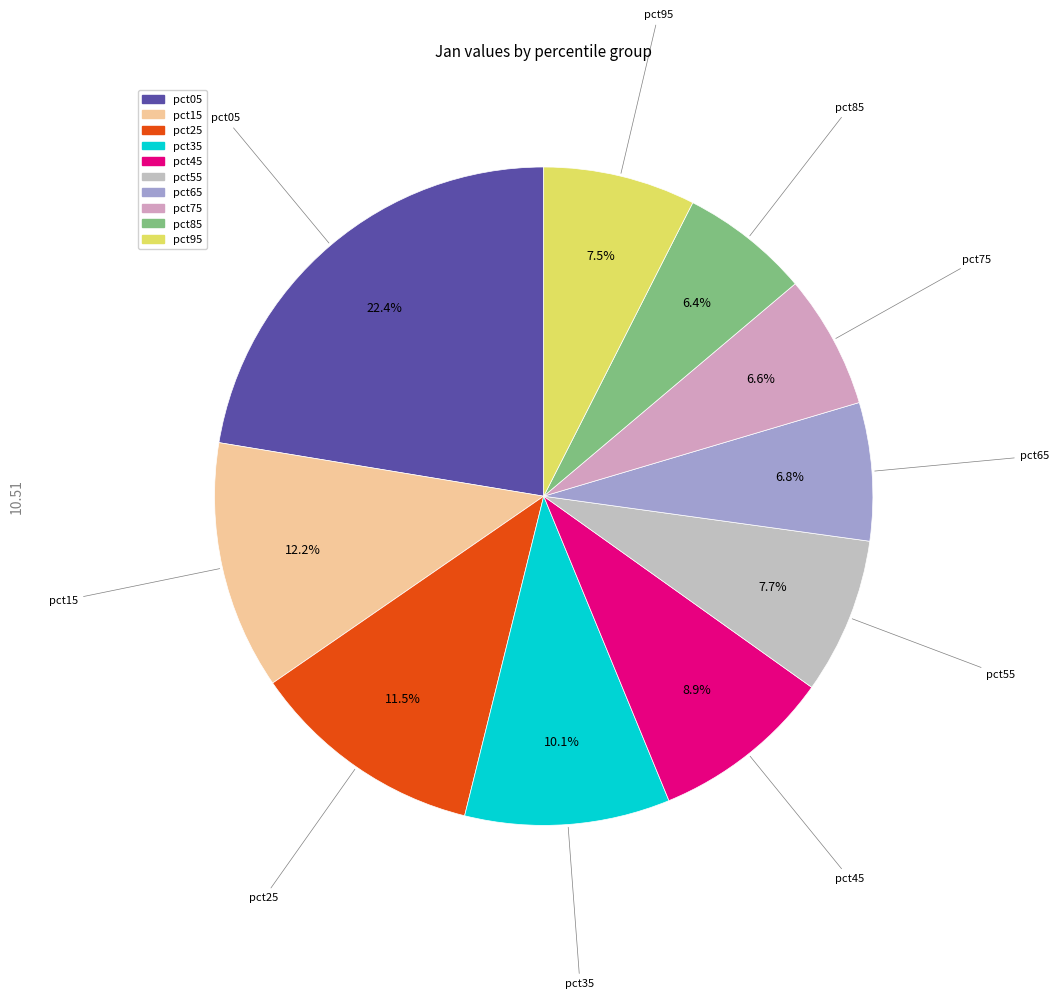

Count the number of slices in the pie.

10